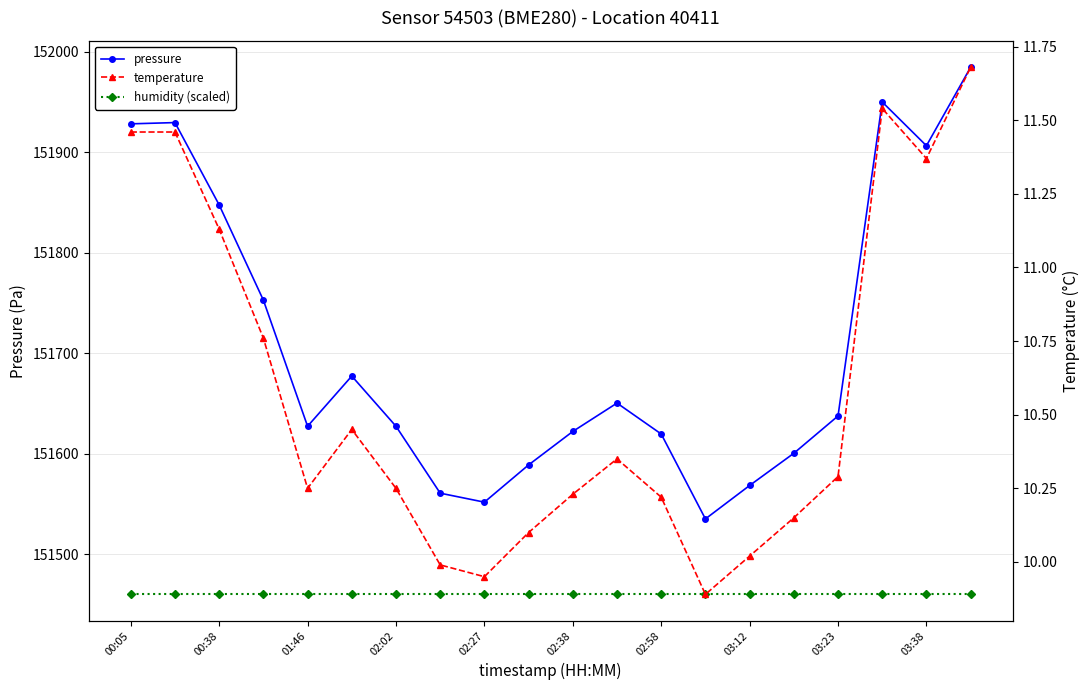

How many interior local valleys does the temperature series have?

4